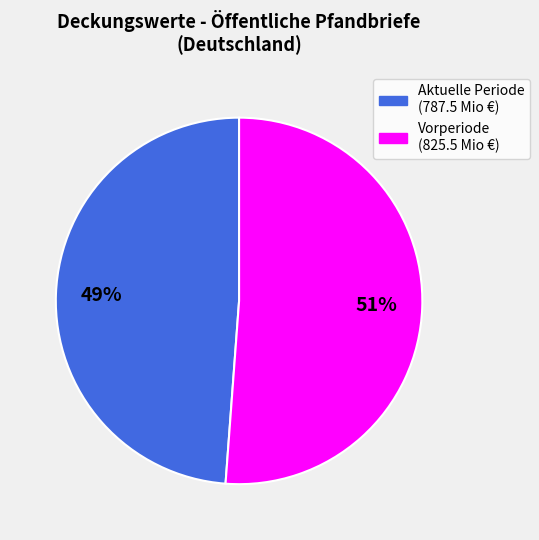

Does any single category account for the majority?

Yes